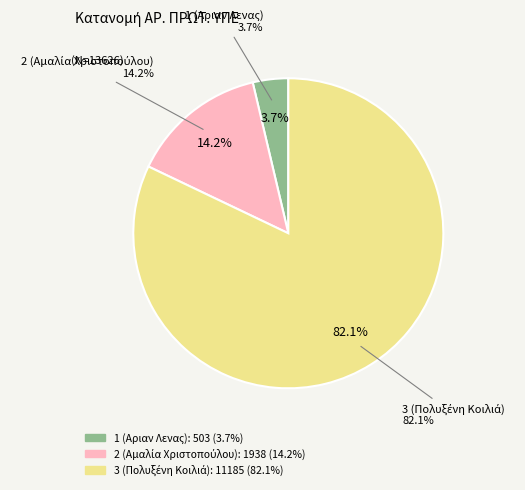

Does any single category account for the majority?

Yes